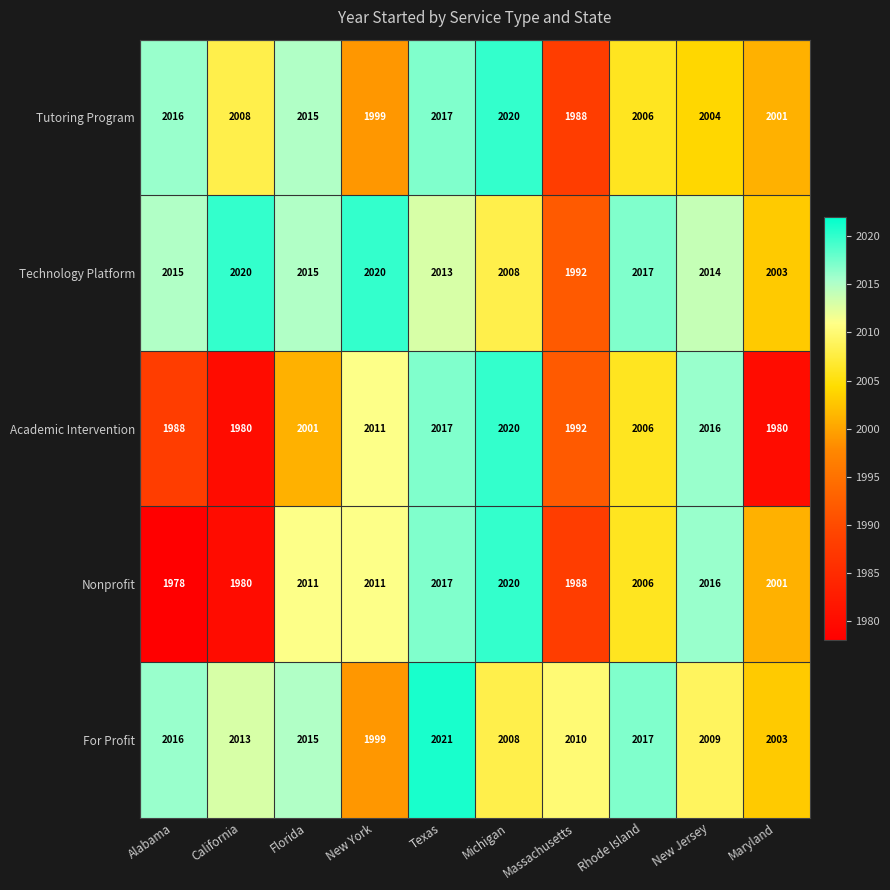

True or false: Academic Intervention has a value of 3233 at Maryland.

False